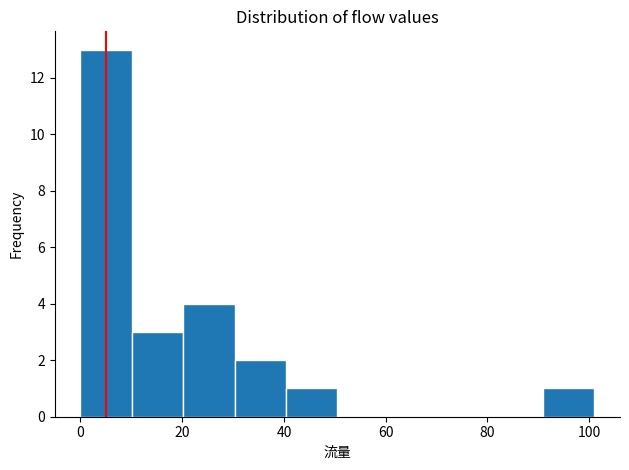

How tall is the bar that spans 90 to 102 on the x-axis? Neither the bar edges nor the heights are printed on the chart, so give them approximately, as read against the axes.

1